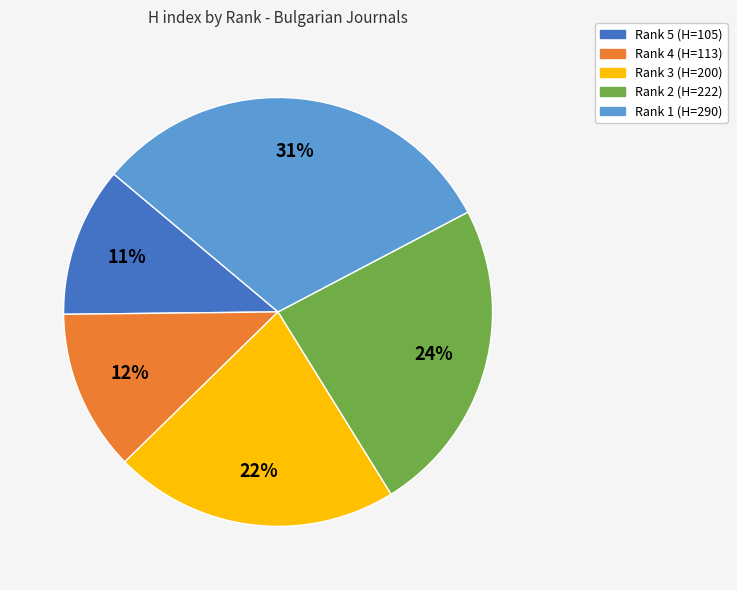

To the nearest percent, what is the average slice percentage?

20%